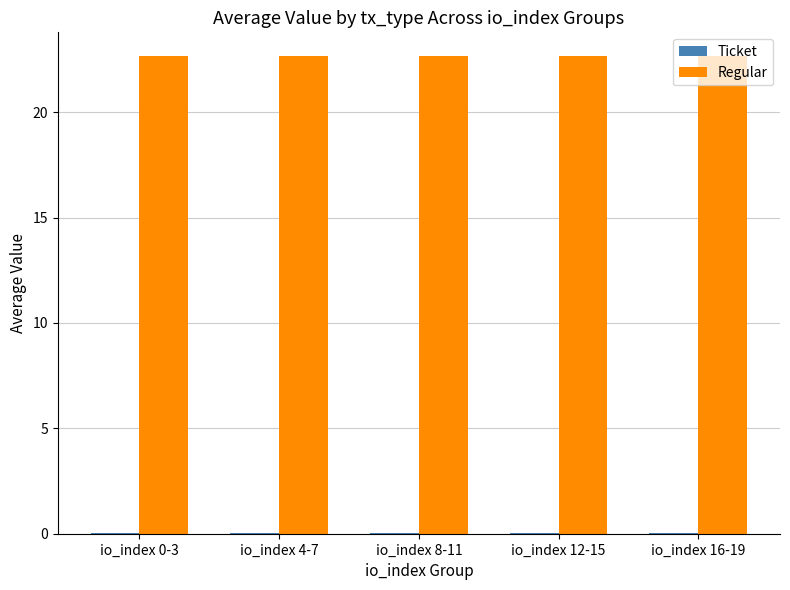

Count the number of data series in this chart.

2